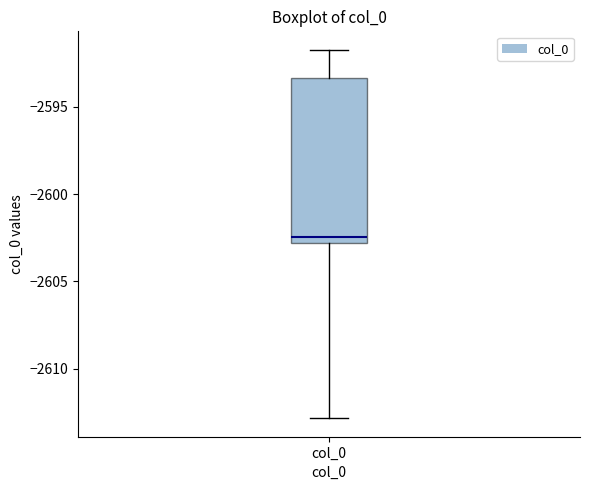

Transcribe this box plot: give where the median line is, the range the box spans, and where the two whiskers end, as read against the y-axis. The values are not printed on the chart, so give them approximately, as read against the axis.

median -2602.5, box -2603.0 to -2593.5, whiskers -2613.0 to -2591.5